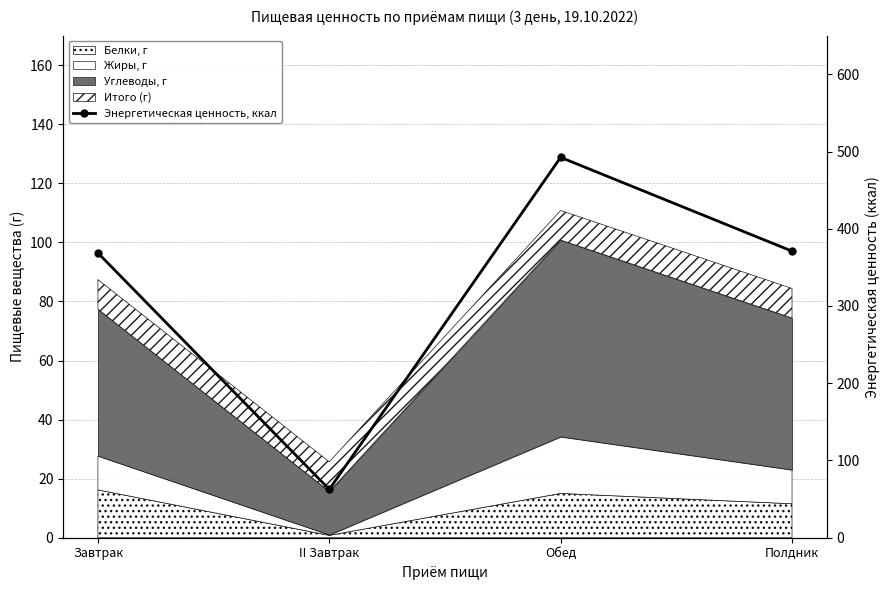

Reading left to right, extract all data points from this chart.

368.7	62.6	492.4	371.0